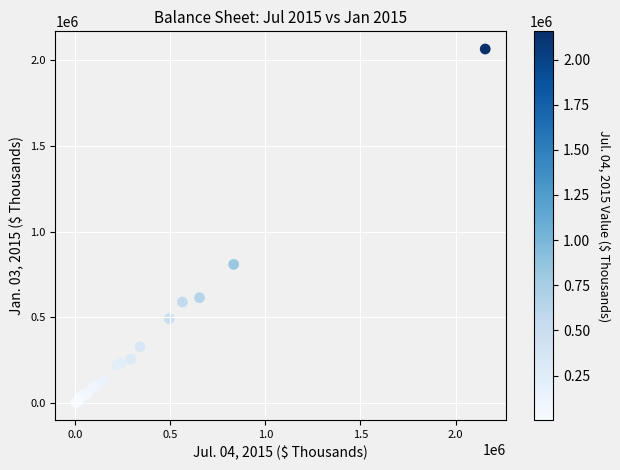

What Y value in the scatter plot is closest to 1034528?

808491